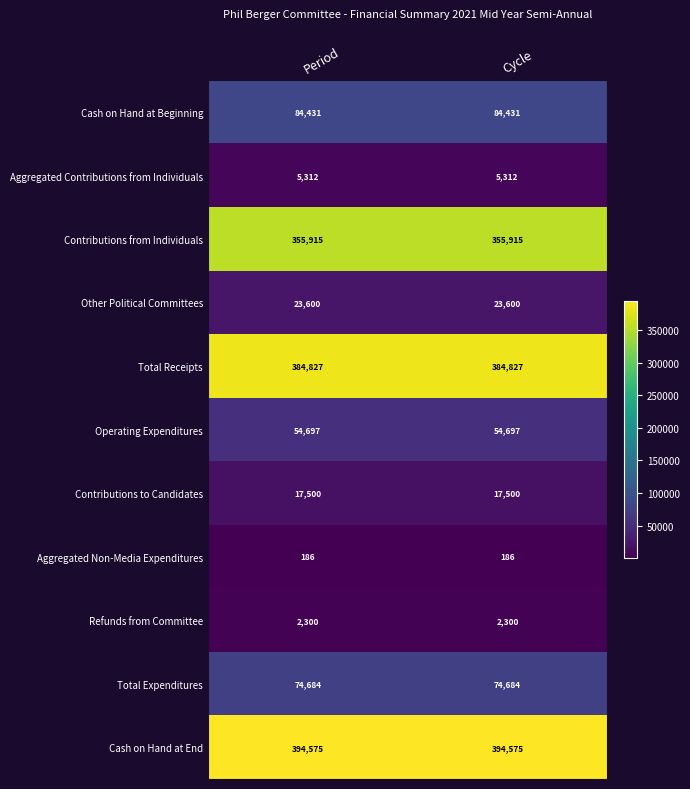

The value of Total Receipts at Period is 384827. True or false?

True